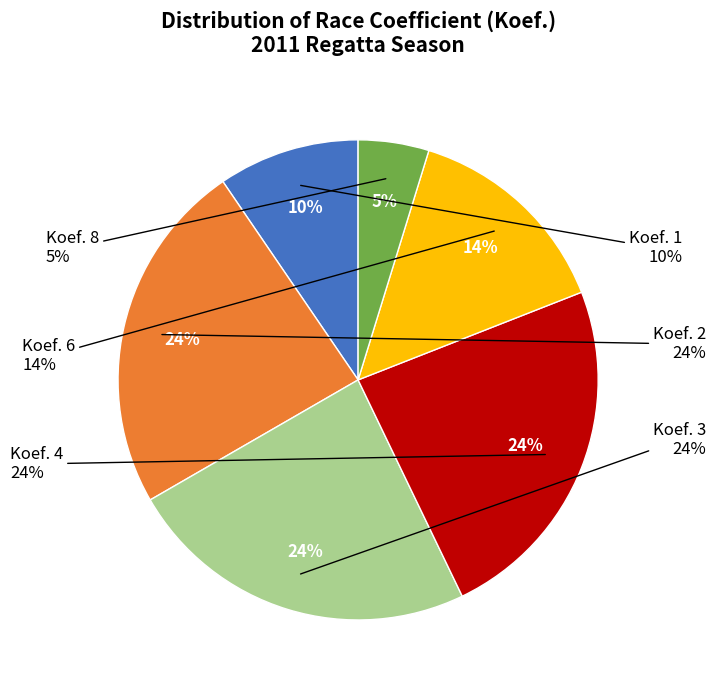

Is there any slice that represents more than half of the pie?

No